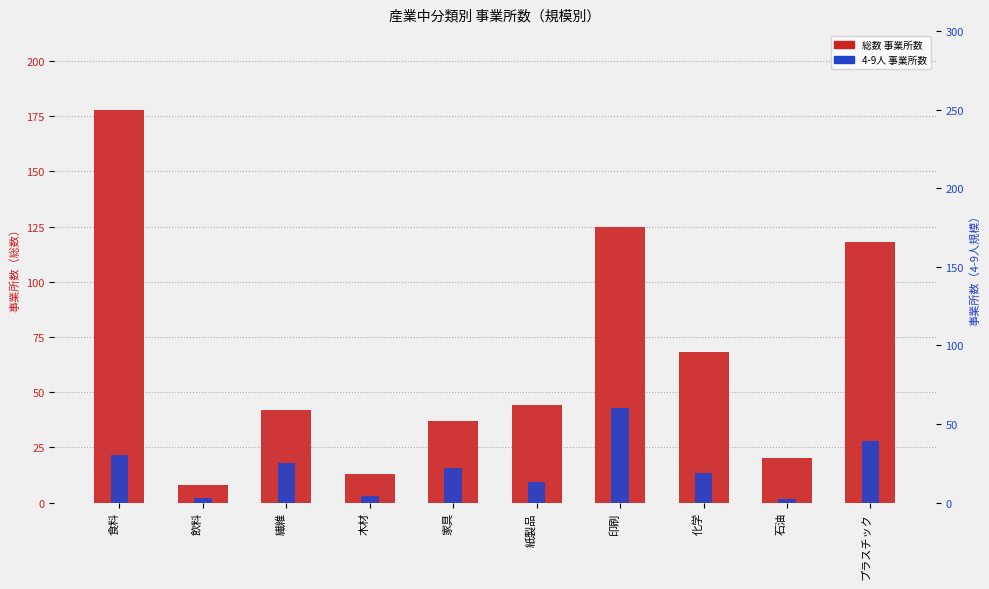

What is the lowest value of the 4-9人事業所数 series?

2